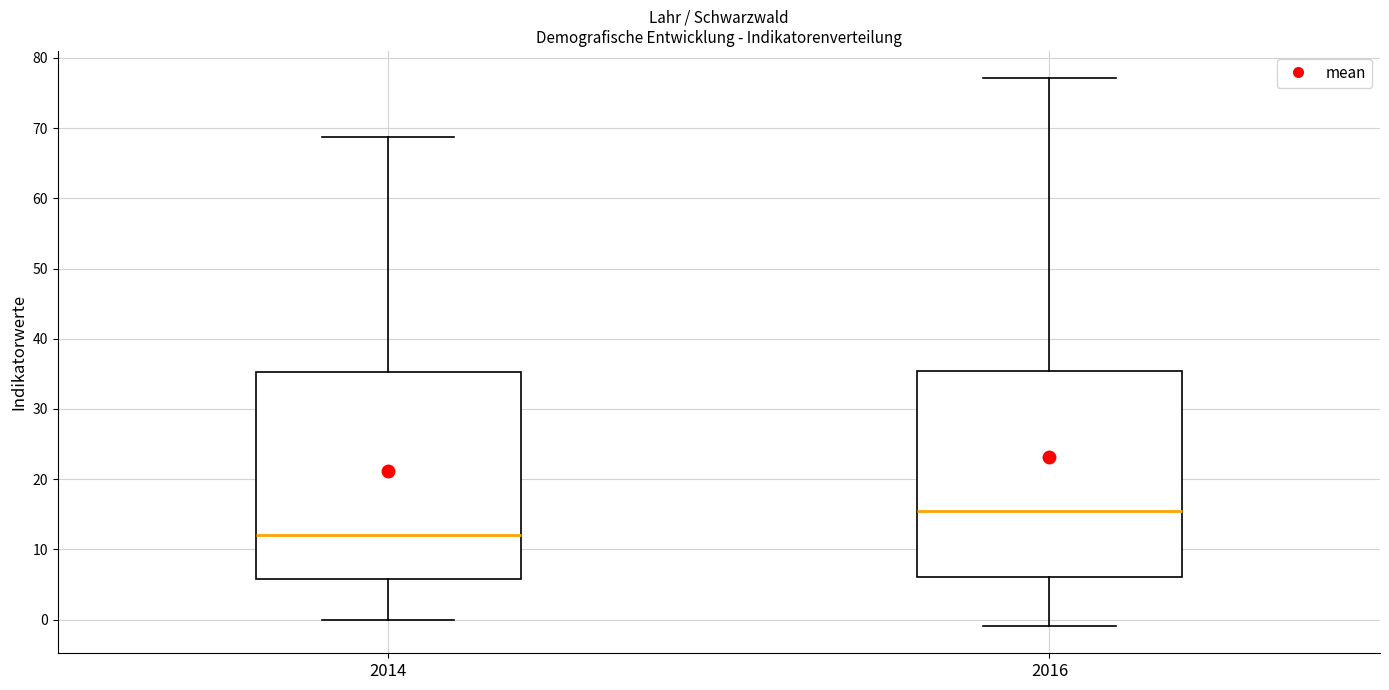

Reading left to right, transcribe this box plot: for each box, give where its median line is, the range the box spans, and where its two whiskers end, as read against the y-axis. The values are not printed on the chart, so give them approximately, as read against the axis.

2014: median 12, box 6 to 35, whiskers 0 to 69
2016: median 16, box 6 to 35, whiskers -1 to 77